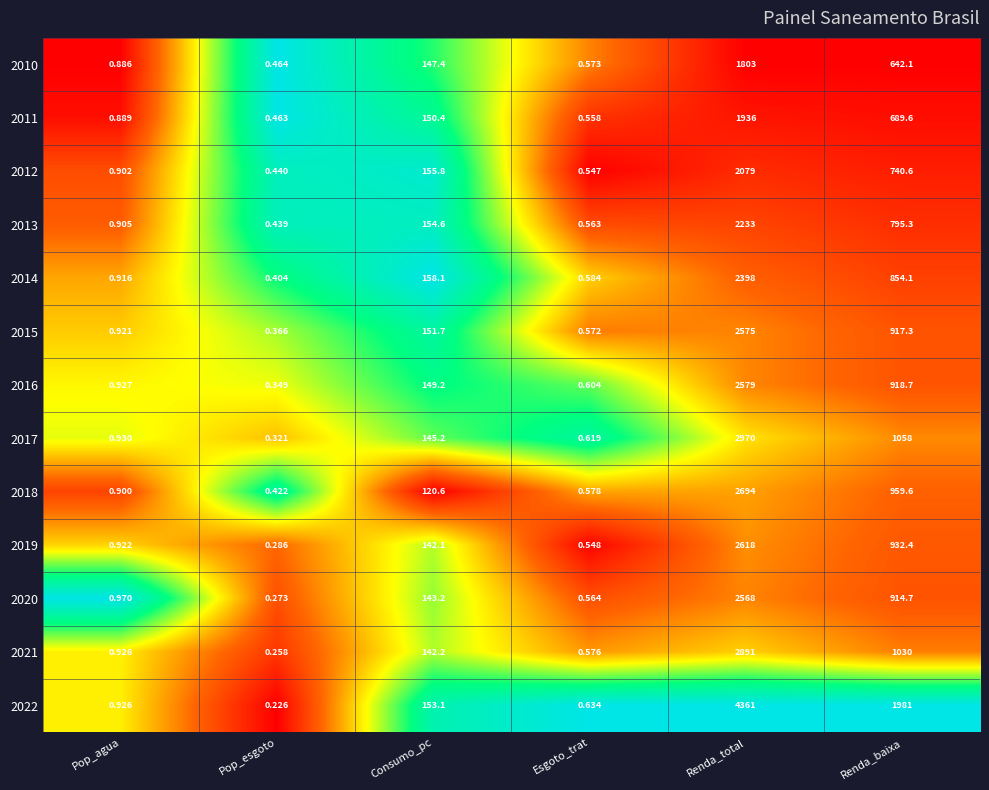

Where is 2013 nearest to the value 1116?

Renda_baixa